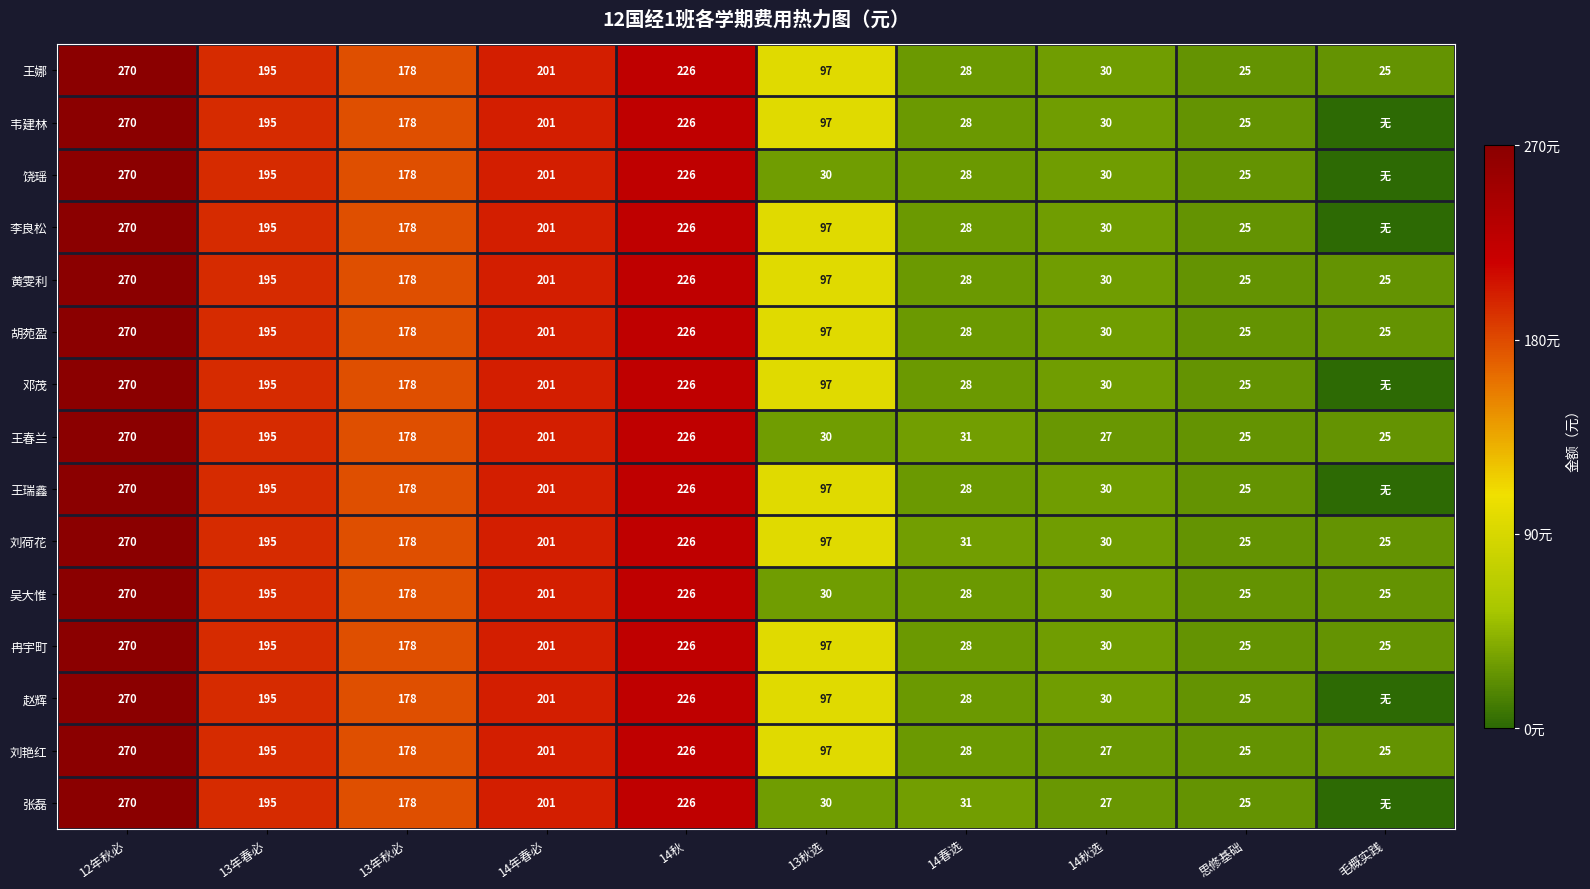

What is the total value across all series at 14秋?

3390